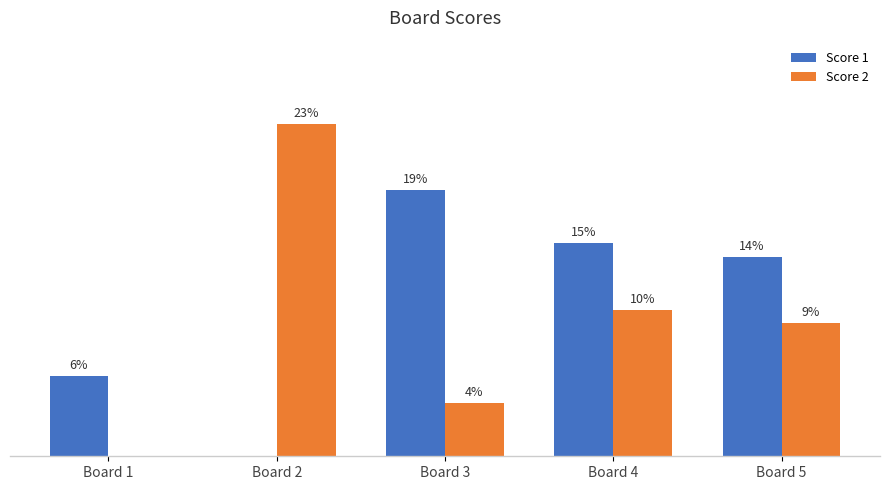

At which category is the sum across all series the highest?

Board 4